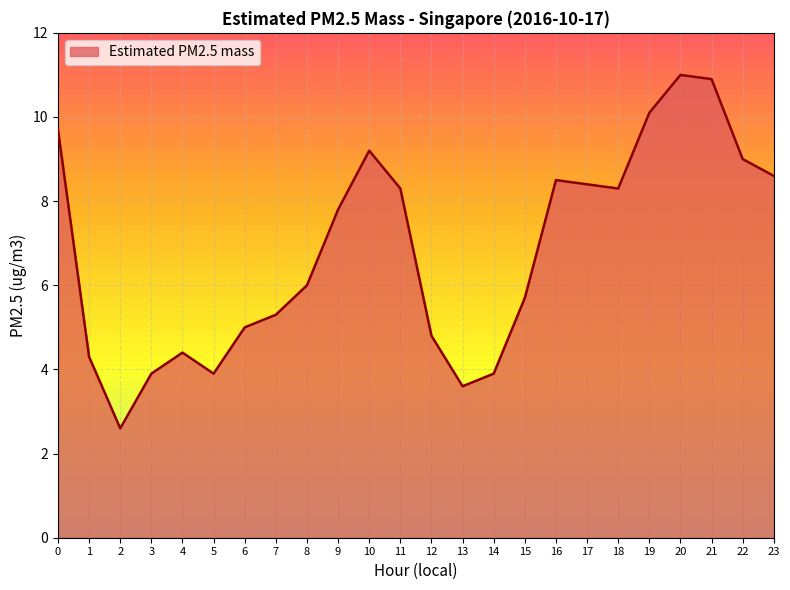

What is the ratio of the value at 6 to the value at 21?

0.5